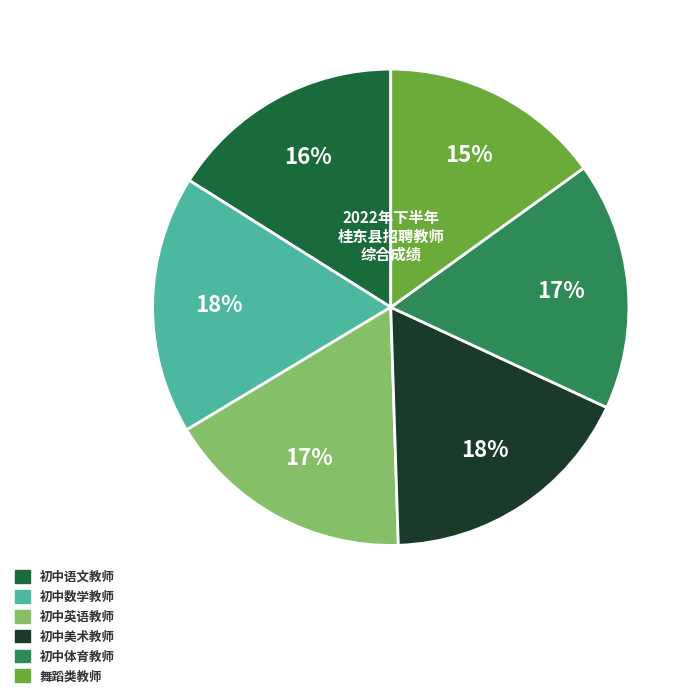

What percentage is the 初中英语教师 slice, to the nearest percent?

17%